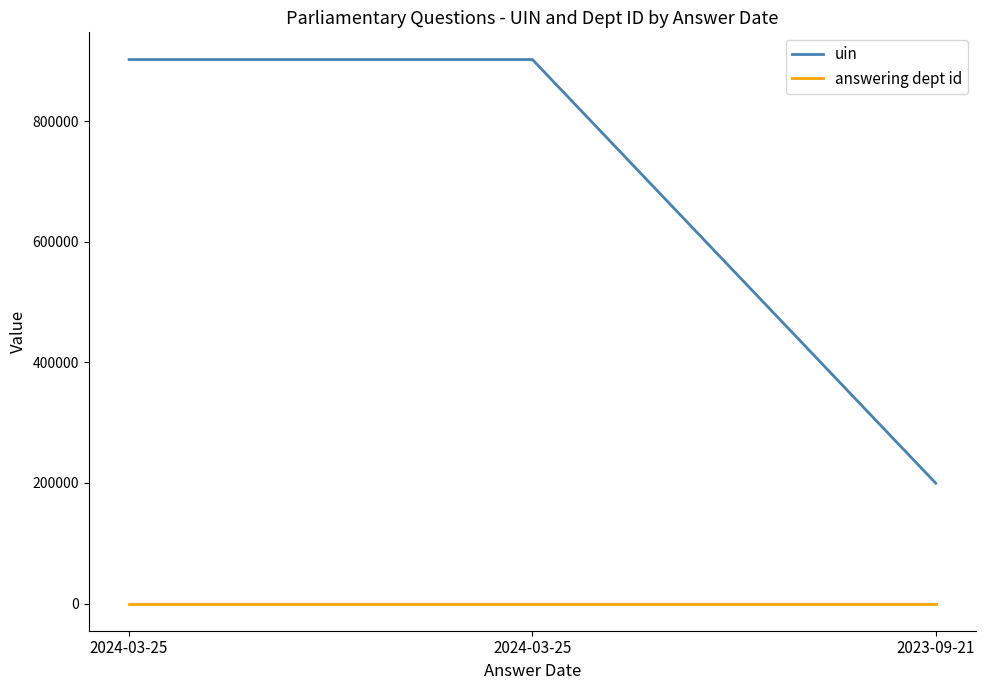

The value of answering dept id at 2024-03-25 is 11. True or false?

True